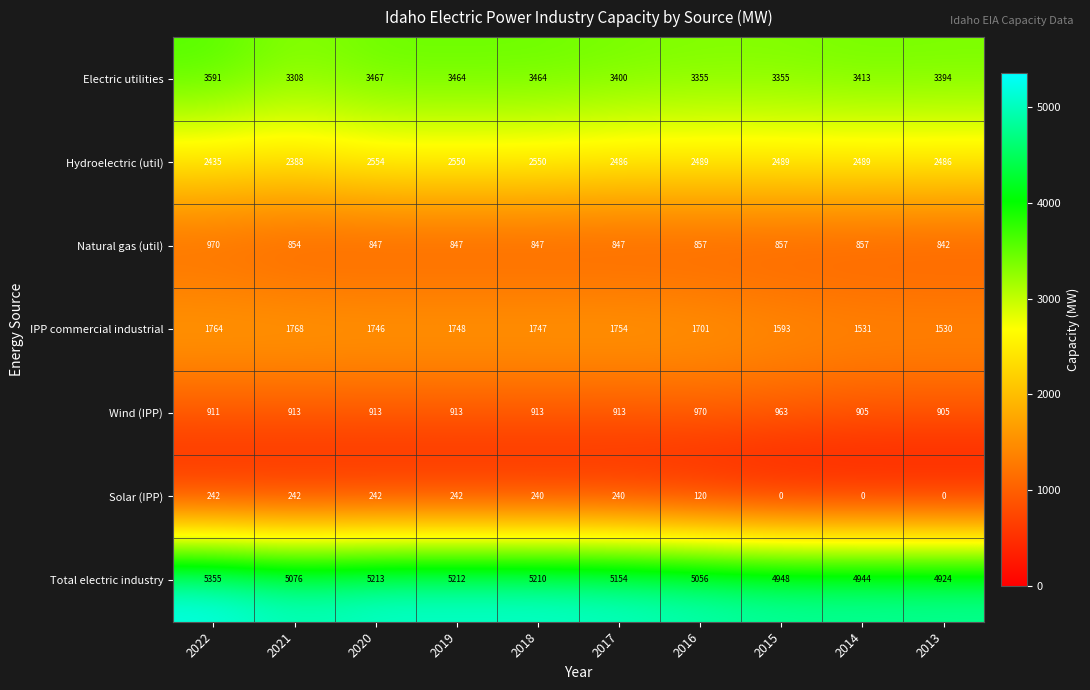

At which category is the sum across all series the highest?

2022